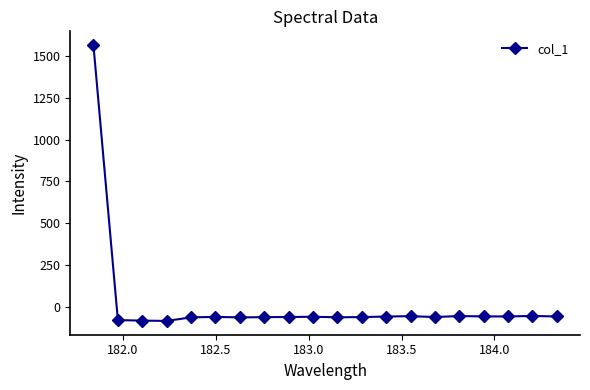

What is the smallest value displayed?

-84.7